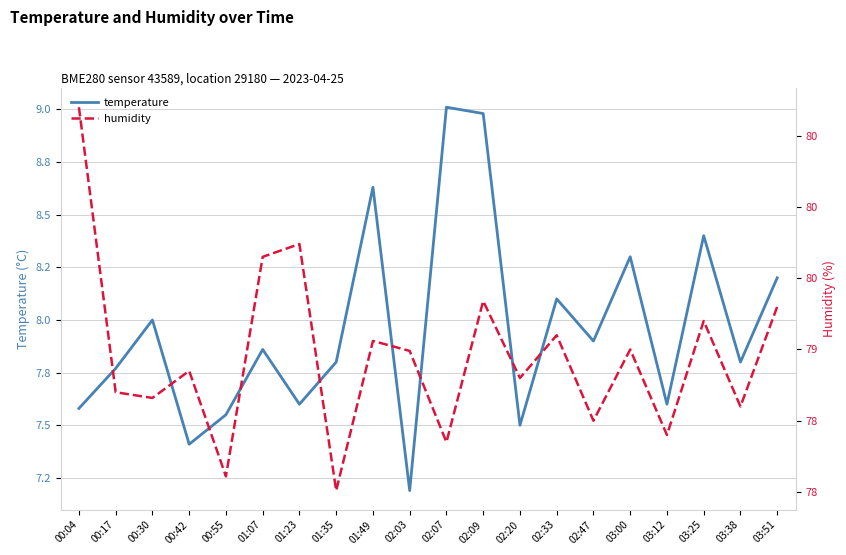

How many distinct data groups are displayed?

2